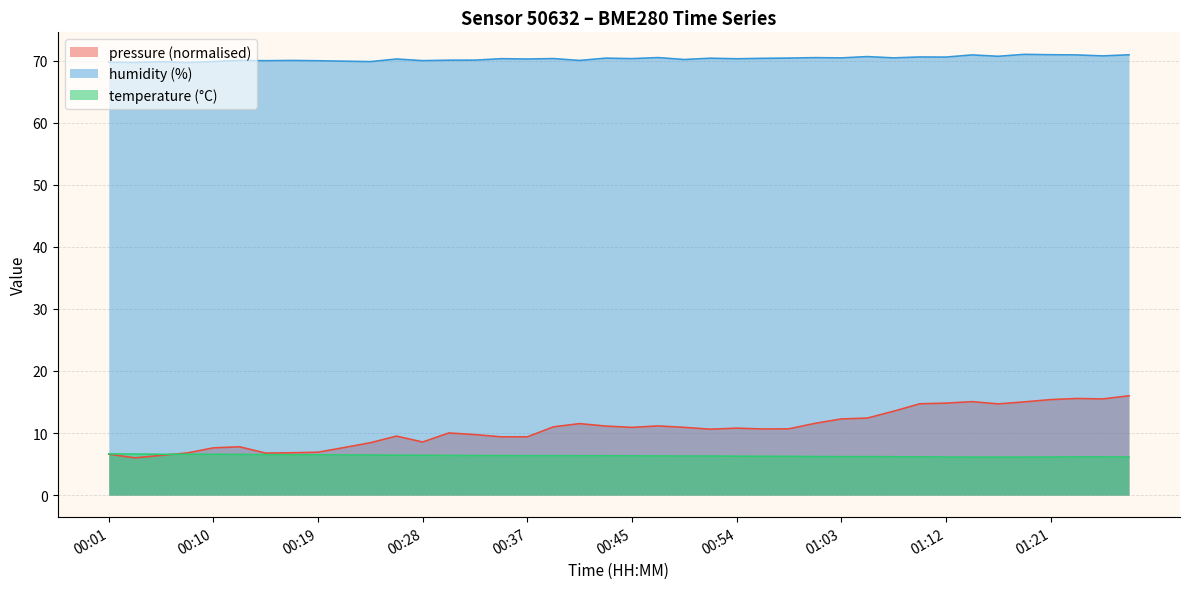

What is the difference between the humidity values at 00:59 and 00:45?

0.1